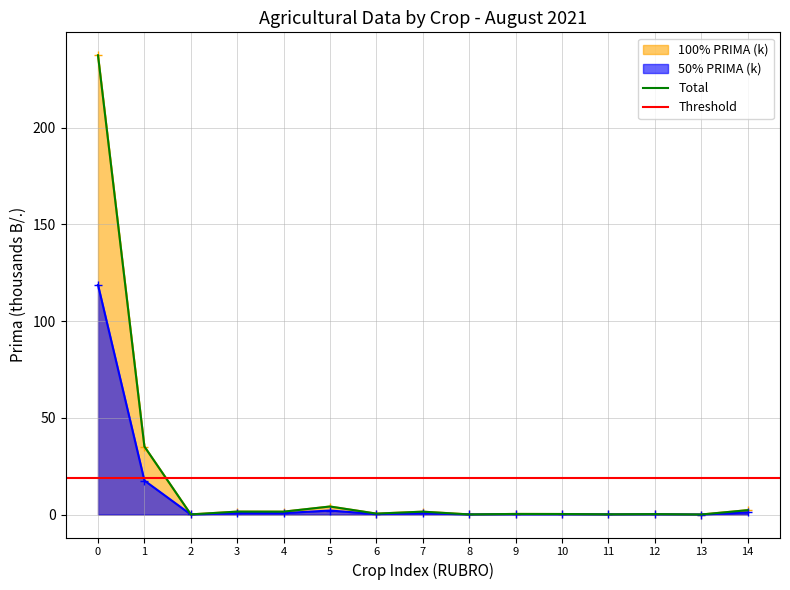

How many lines are shown in the chart?

3